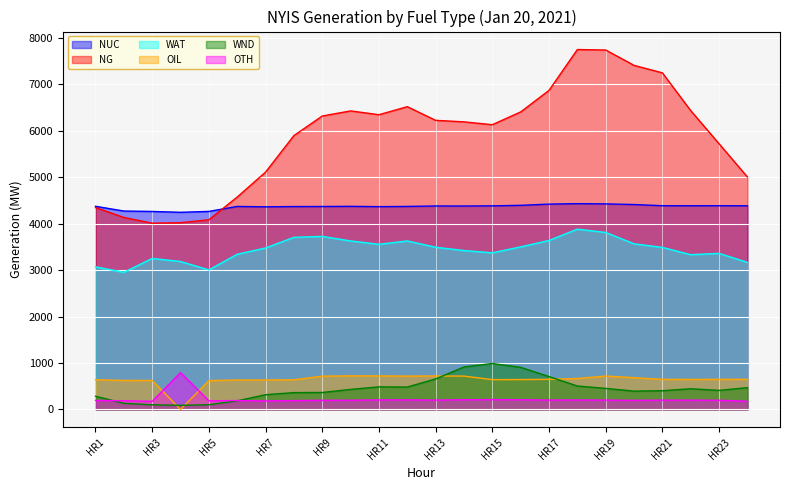

What is the sum of the WND values at HR9 and HR22?

810